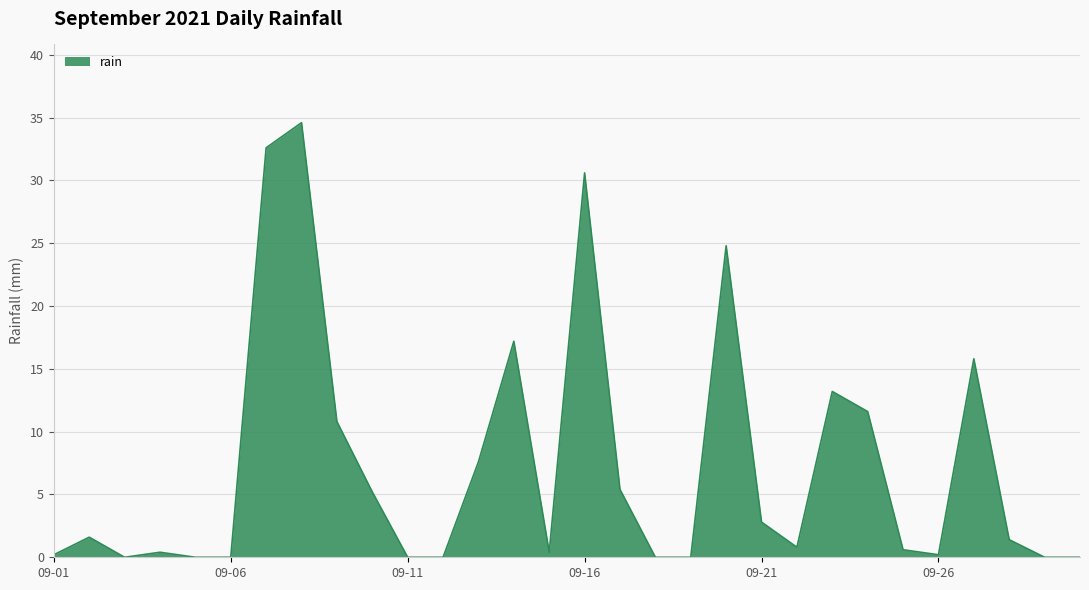

What is the greatest value displayed?

34.6